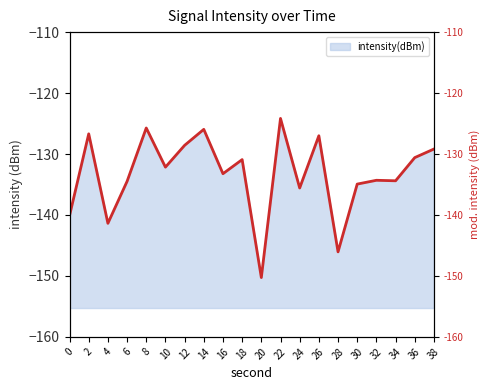

The chart shows a value of -130.9 at 18. True or false?

True